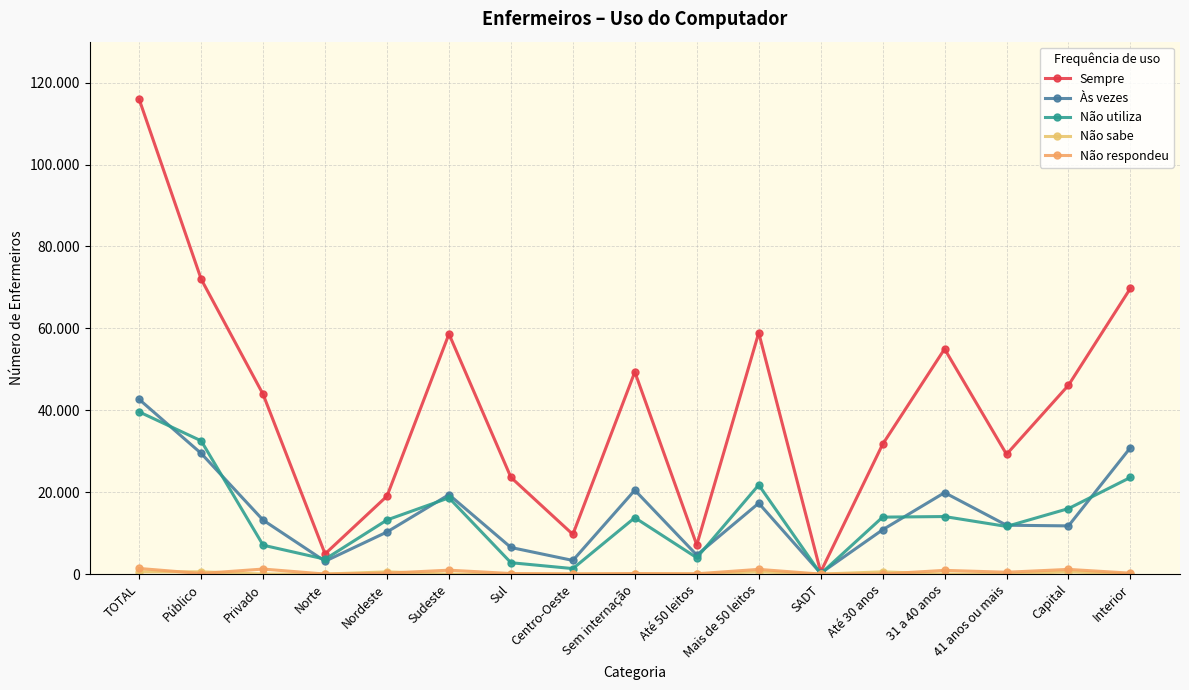

What is the total value across all series at 31 a 40 anos?

89821